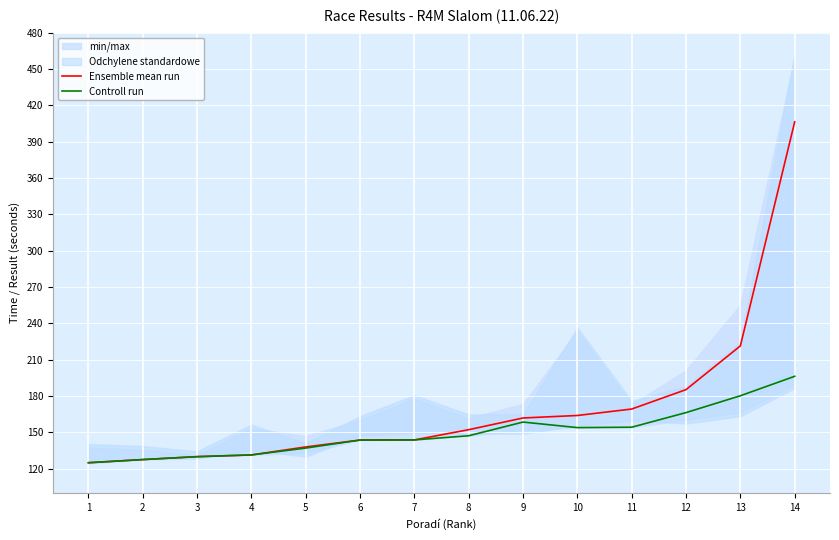

True or false: Ensemble mean run has more than 1 points higher than both neighbors.

False